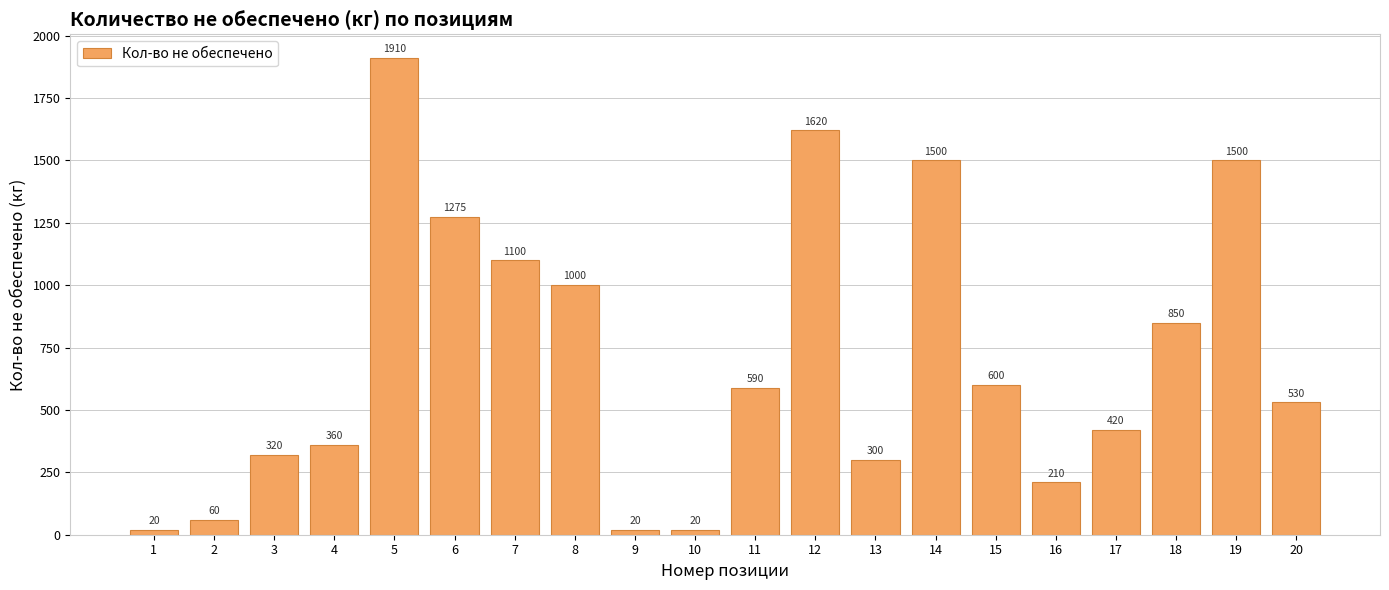

Between 17 and 8, which is larger?

8